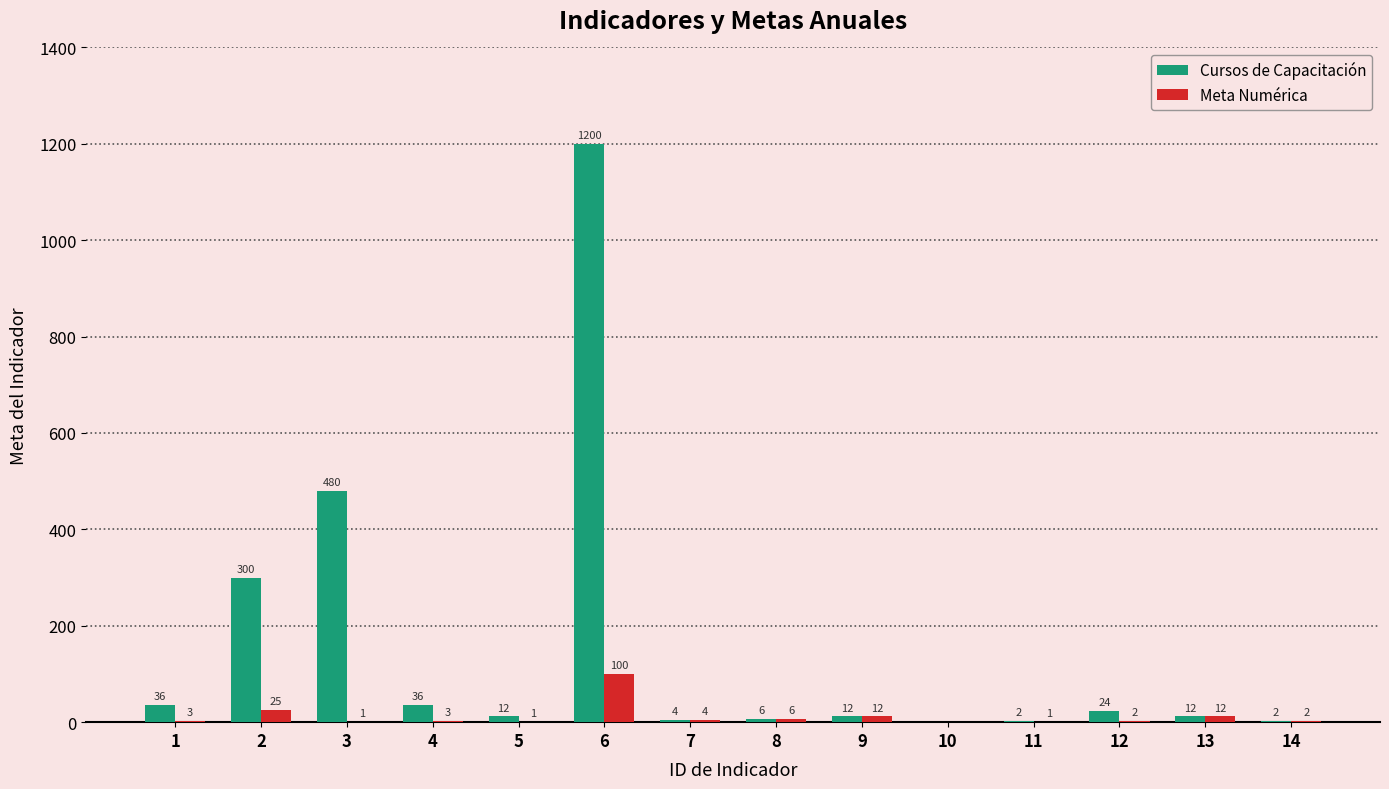

At which category is the sum across all series the highest?

6